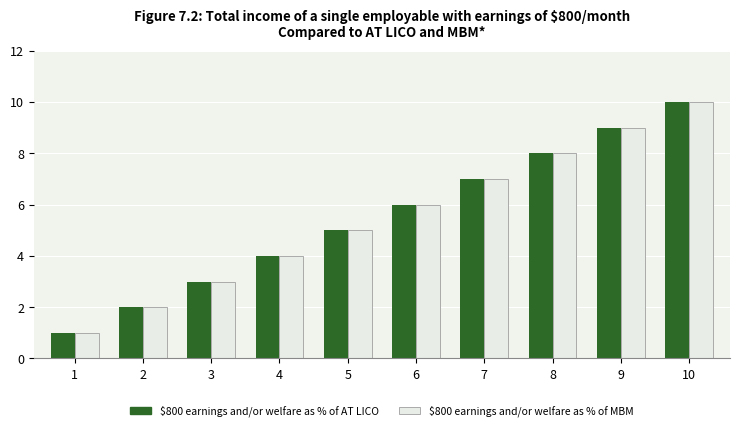

List the labels in order of $800 earnings and/or welfare as % of MBM value, largest first.

10, 9, 8, 7, 6, 5, 4, 3, 2, 1